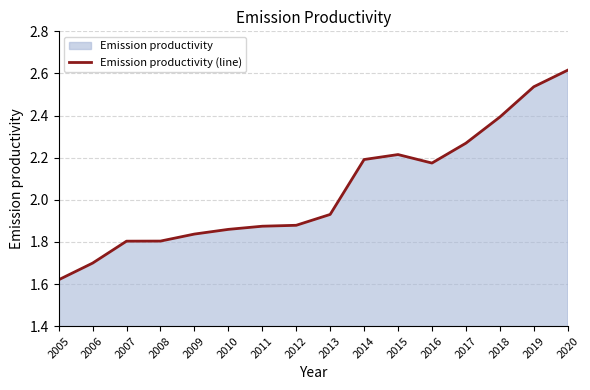

What is the value of the 6th point from the left?

1.9